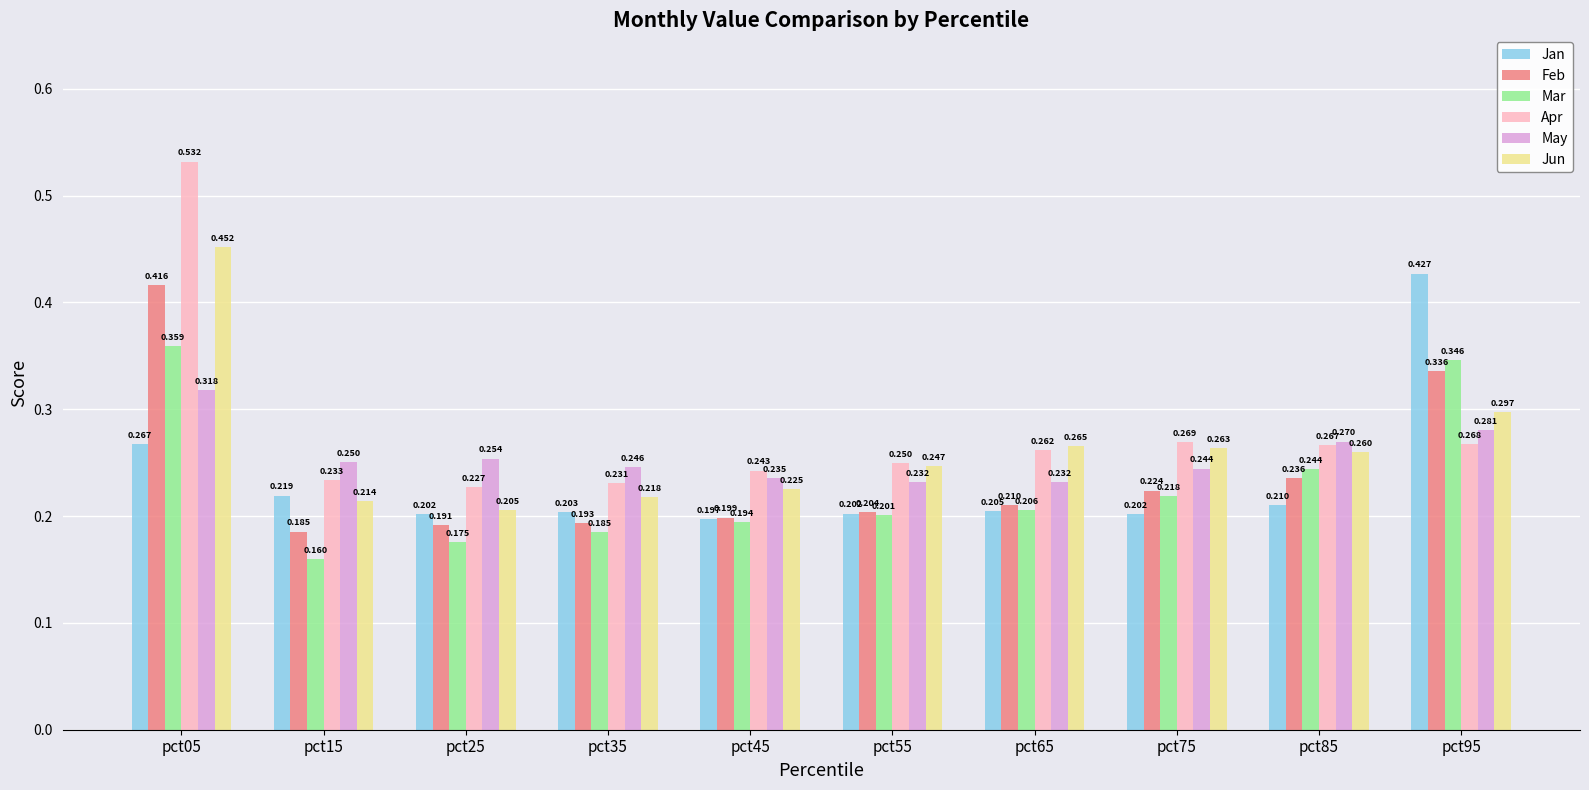

Count the Apr values in the range 0 to 1.

10